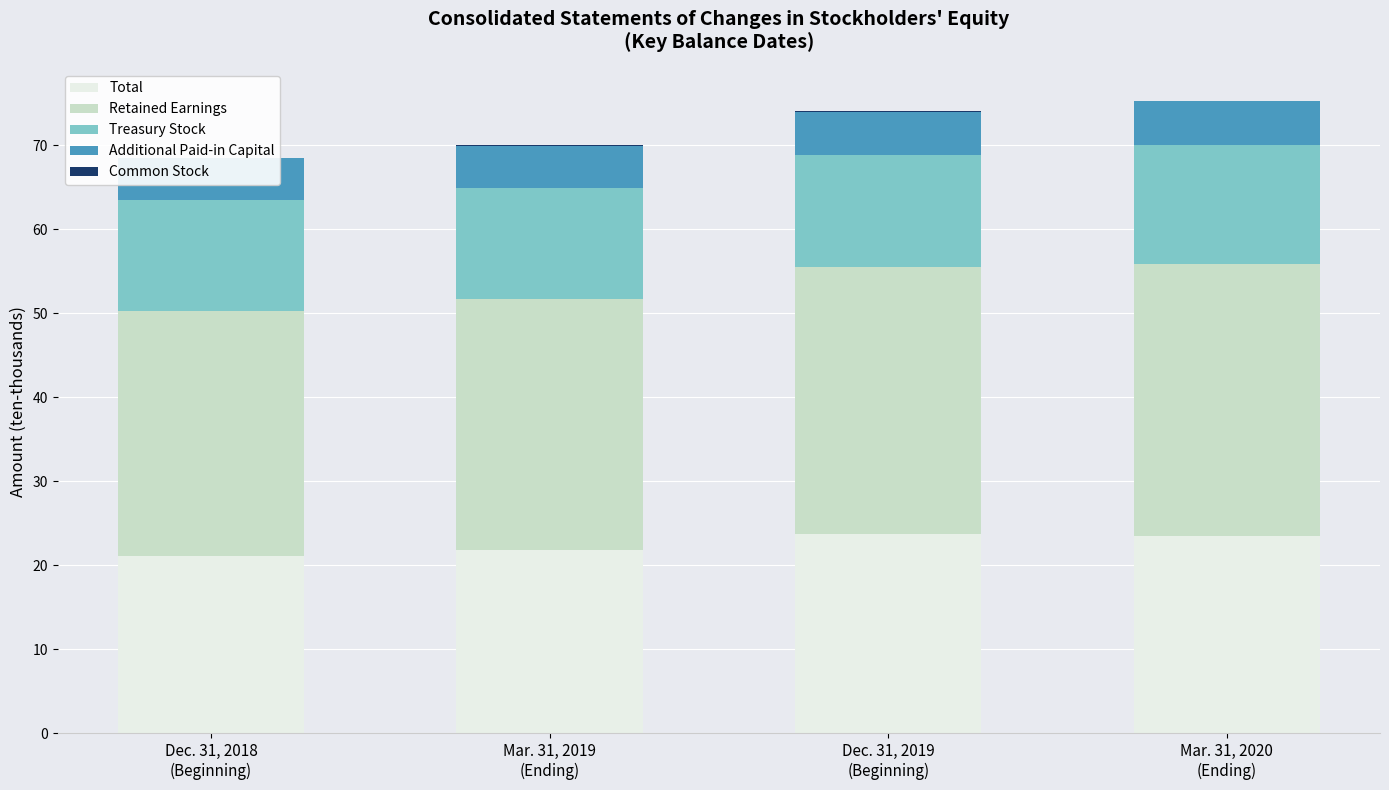

The Total series shows 21.1 at Dec. 31, 2018
(Beginning). True or false?

True